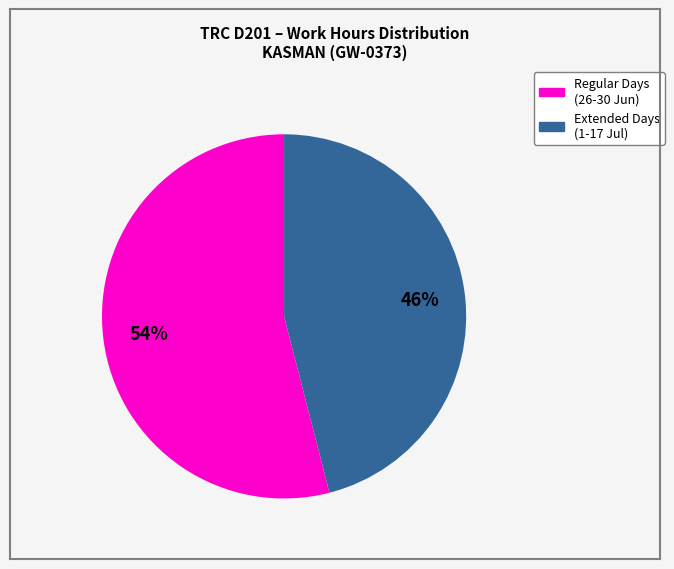

To the nearest percent, what is the difference between the largest and smallest slice percentages?

8%